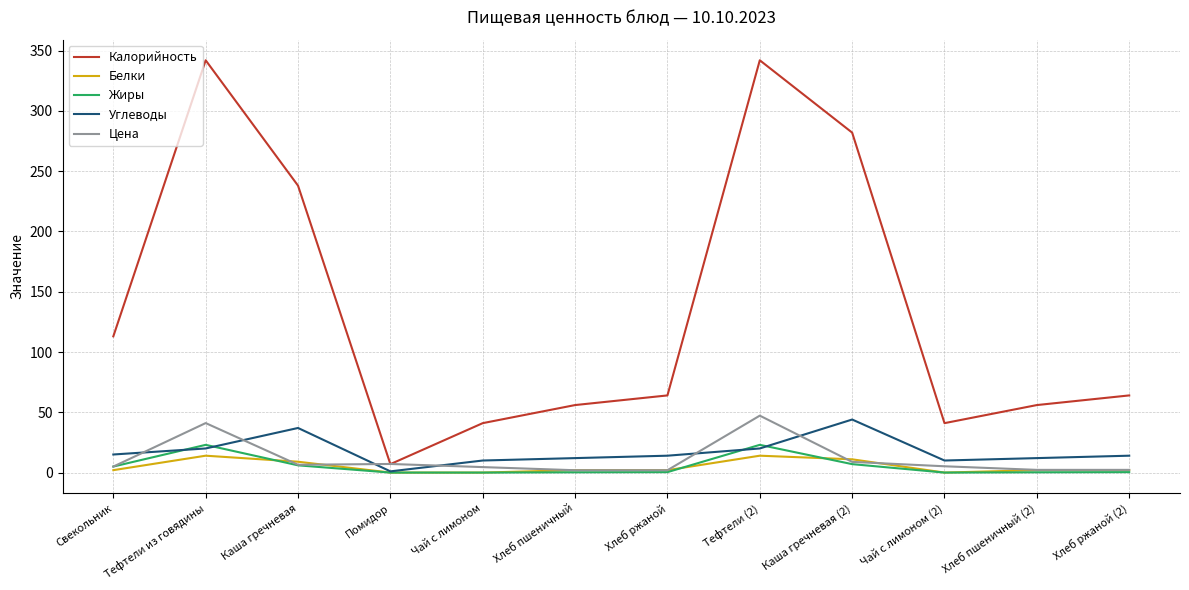

What are all the series names shown in the legend?

Калорийность, Белки, Жиры, Углеводы, Цена